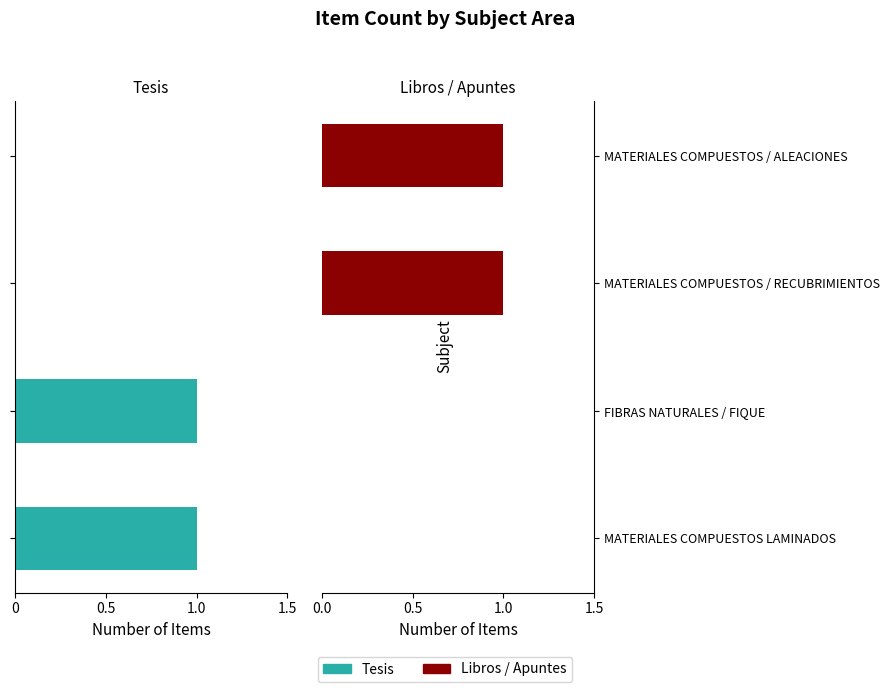

What is the difference between the maximum and minimum values in the Libros / Apuntes series?

1